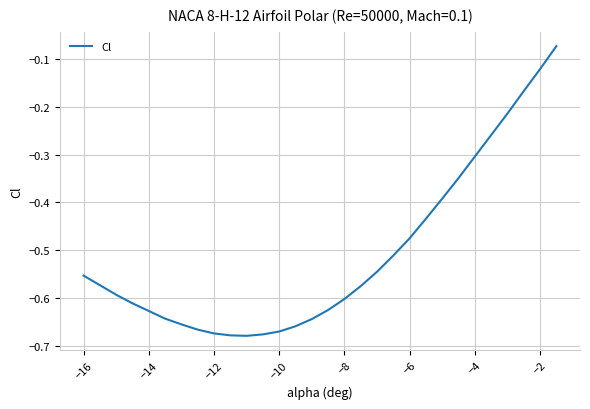

What is the difference between the maximum and minimum values?

0.6